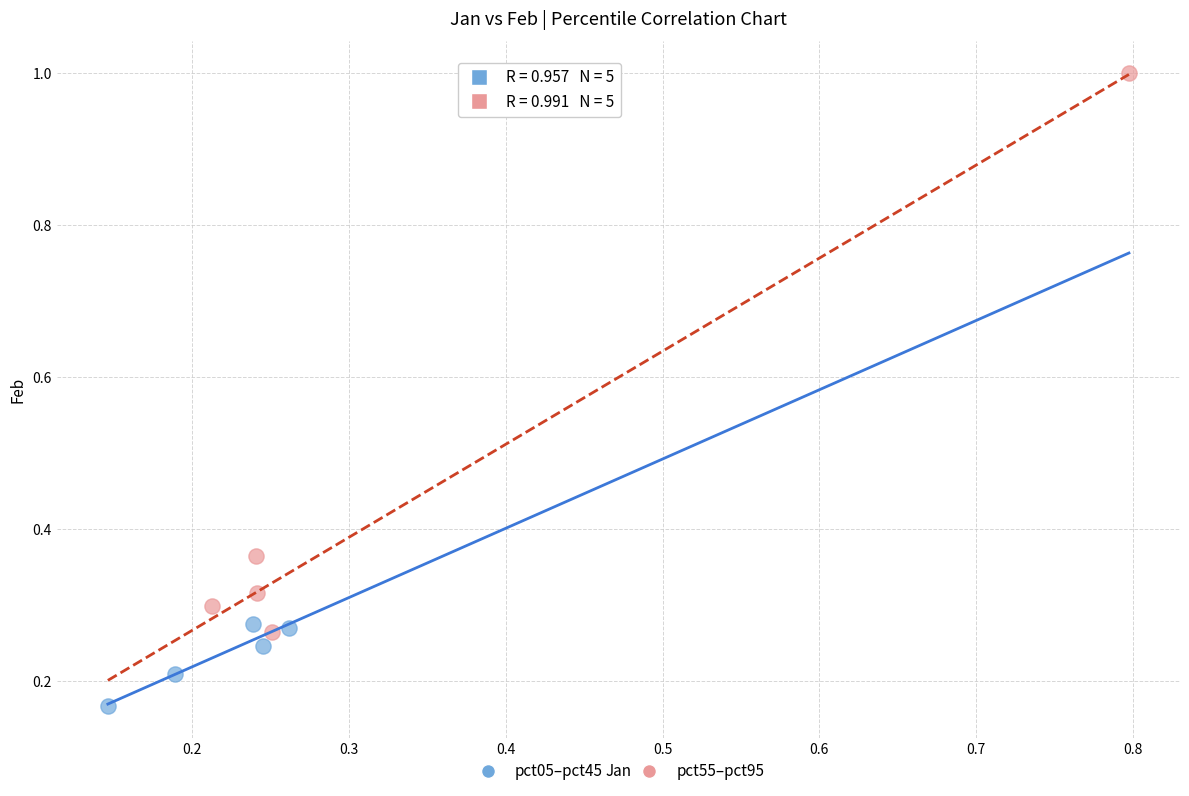

What are all the series names shown in the legend?

pct05–pct45, pct55–pct95